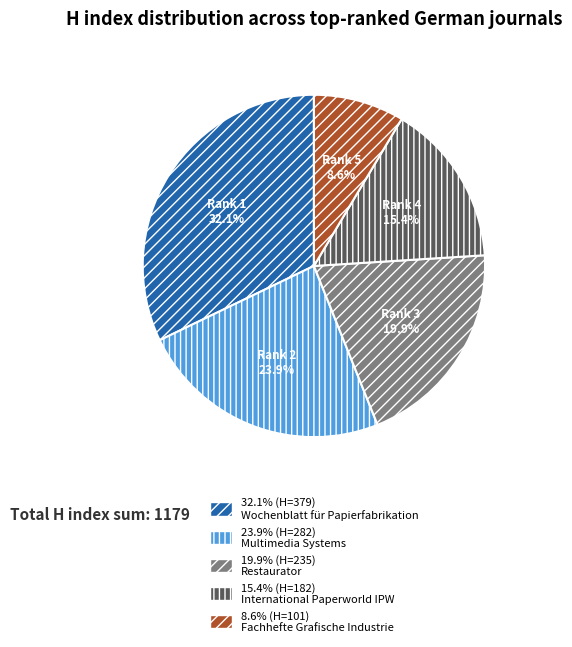

Is there any slice that represents more than half of the pie?

No